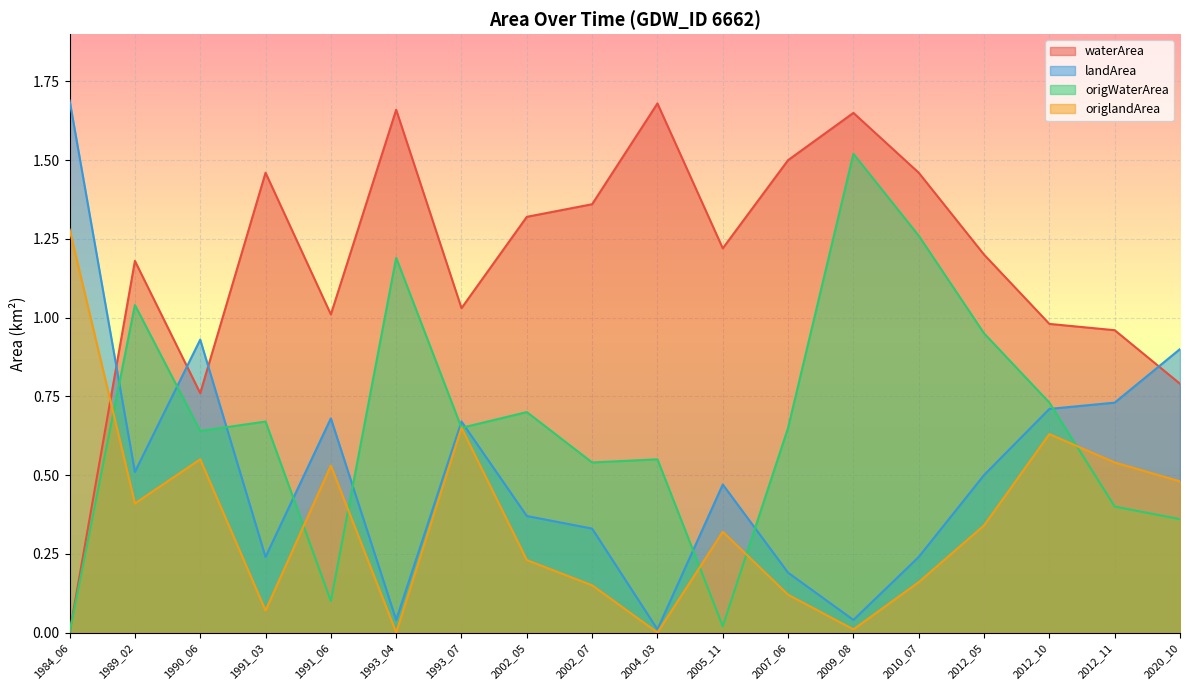

How many interior local peaks does the origlandArea series have?

5